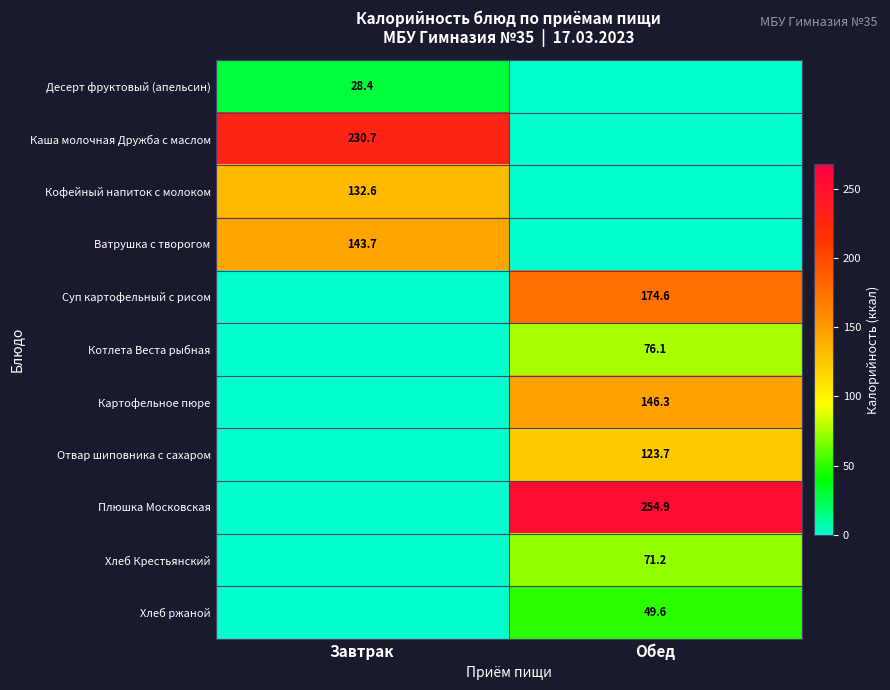

The Ватрушка с творогом series shows 246.9 at Завтрак. True or false?

False